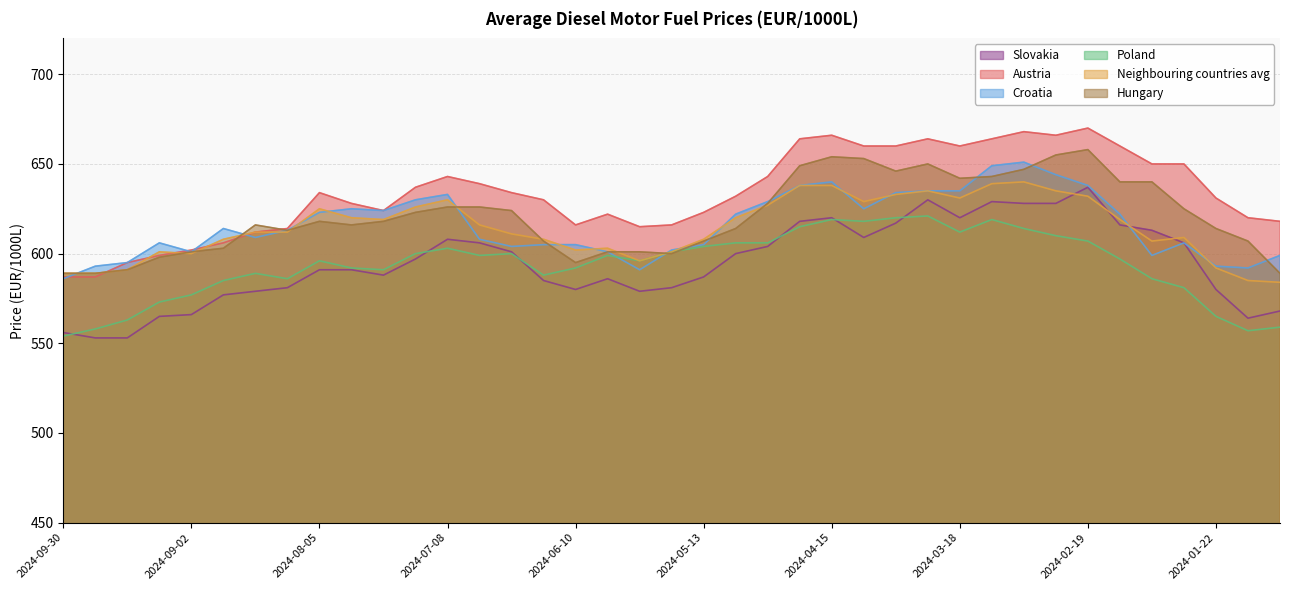

What is the label of the 3rd point from the right?

2024-01-22